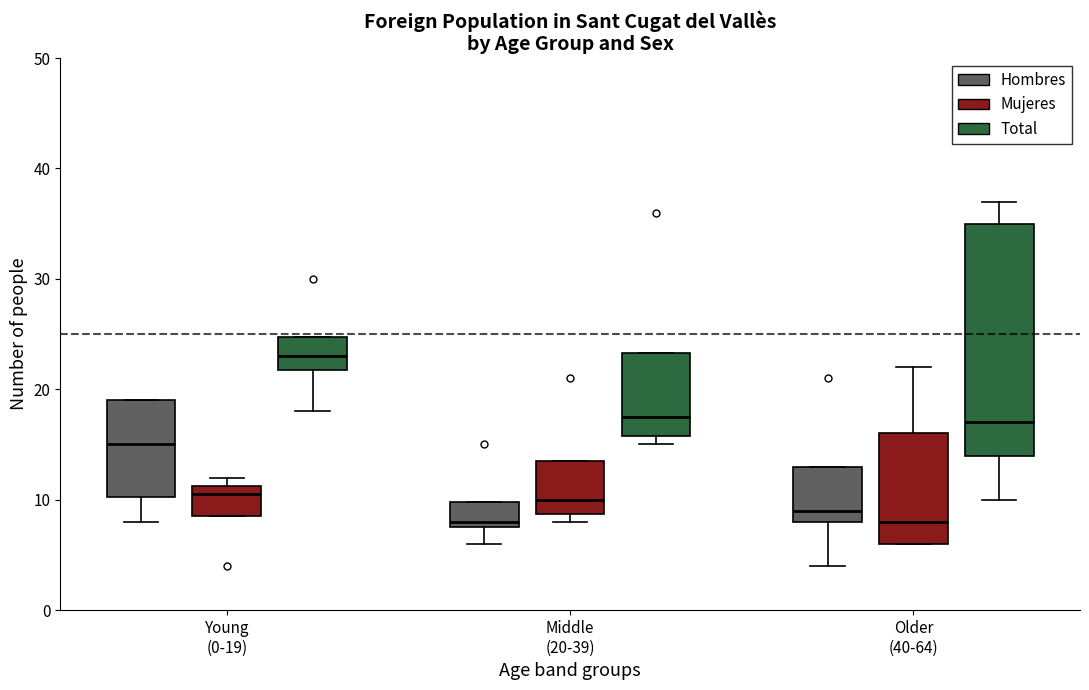

Where does the lower whisker of the box for Young (0-19) (Hombres) end on the y-axis? The values are not printed on the chart, so give them approximately, as read against the axis.

8